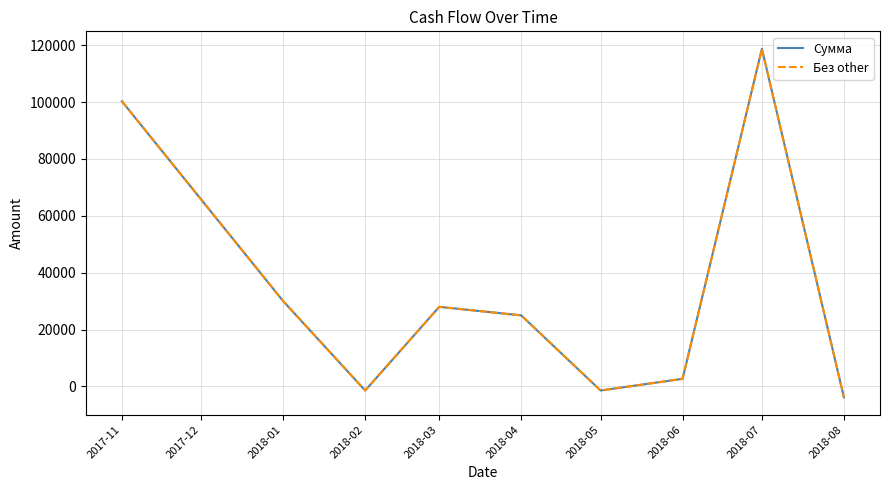

Does the chart display data point markers on the line(s)?

No